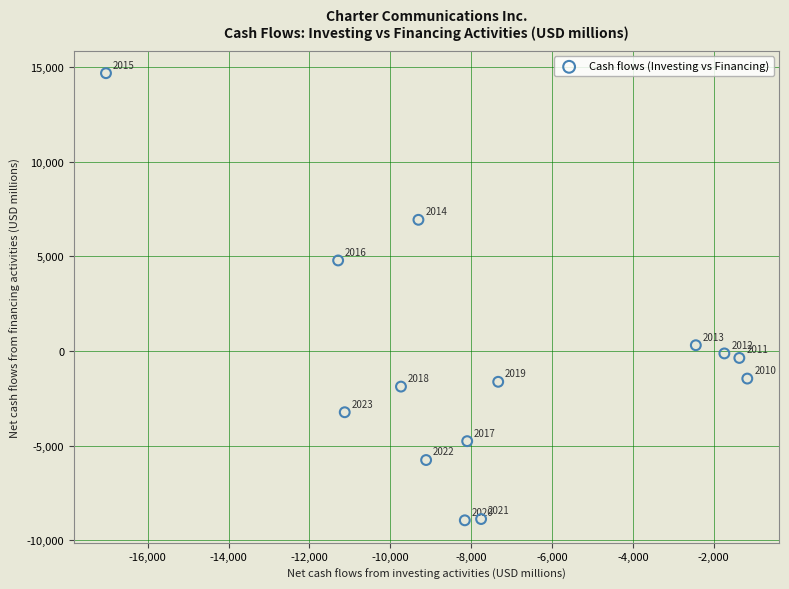

What Y value in the scatter plot is closest to 2861?

4779